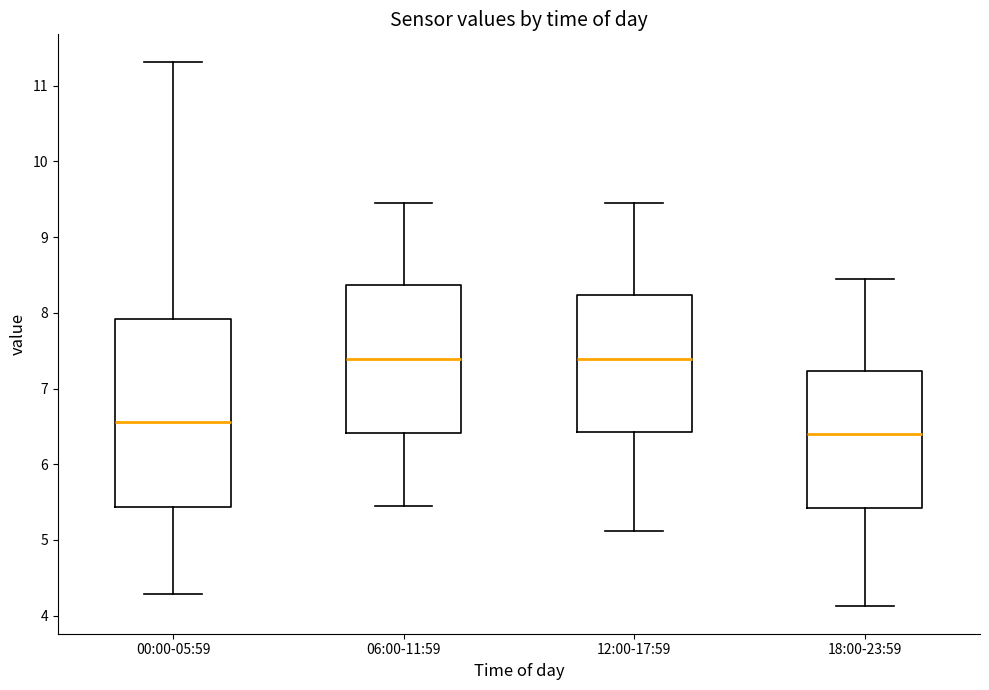

Reading left to right, read every box against the y-axis: the position of its median line, the range the box covers, and the ends of its whiskers. The values are not printed on the chart, so give them approximately, as read against the axis.

00:00-05:59: median 6.6, box 5.4 to 7.9, whiskers 4.3 to 11.3
06:00-11:59: median 7.4, box 6.4 to 8.4, whiskers 5.5 to 9.5
12:00-17:59: median 7.4, box 6.4 to 8.2, whiskers 5.1 to 9.5
18:00-23:59: median 6.4, box 5.4 to 7.2, whiskers 4.1 to 8.5